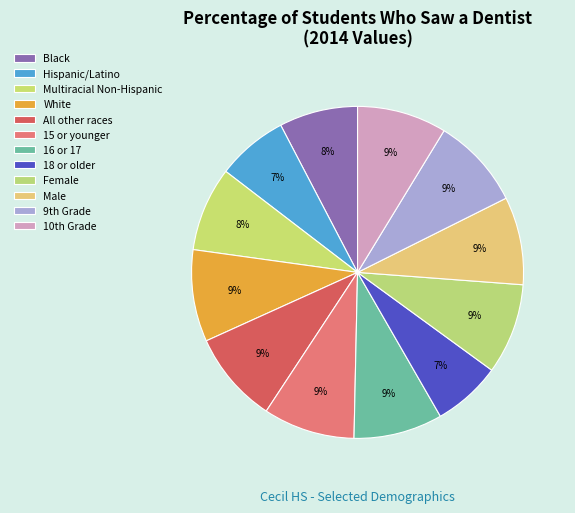

Count the number of slices in the pie.

12